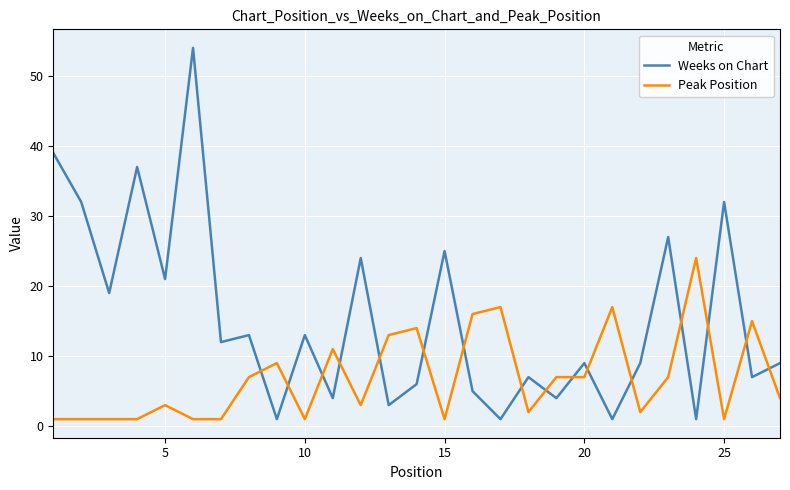

Which series has the largest total across all categories?

Weeks on Chart